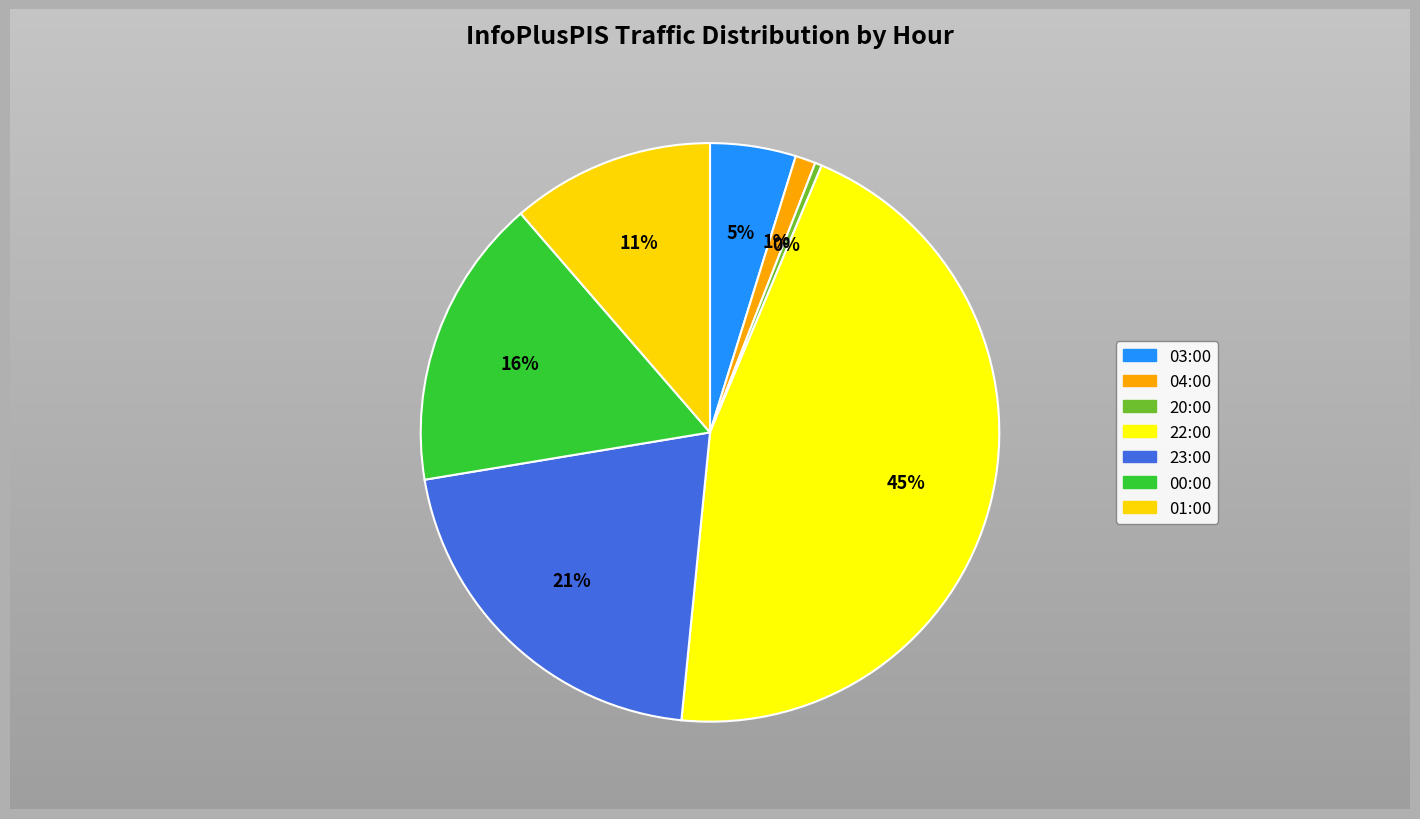

To the nearest percent, what is the difference between the largest and smallest slice percentages?

45%